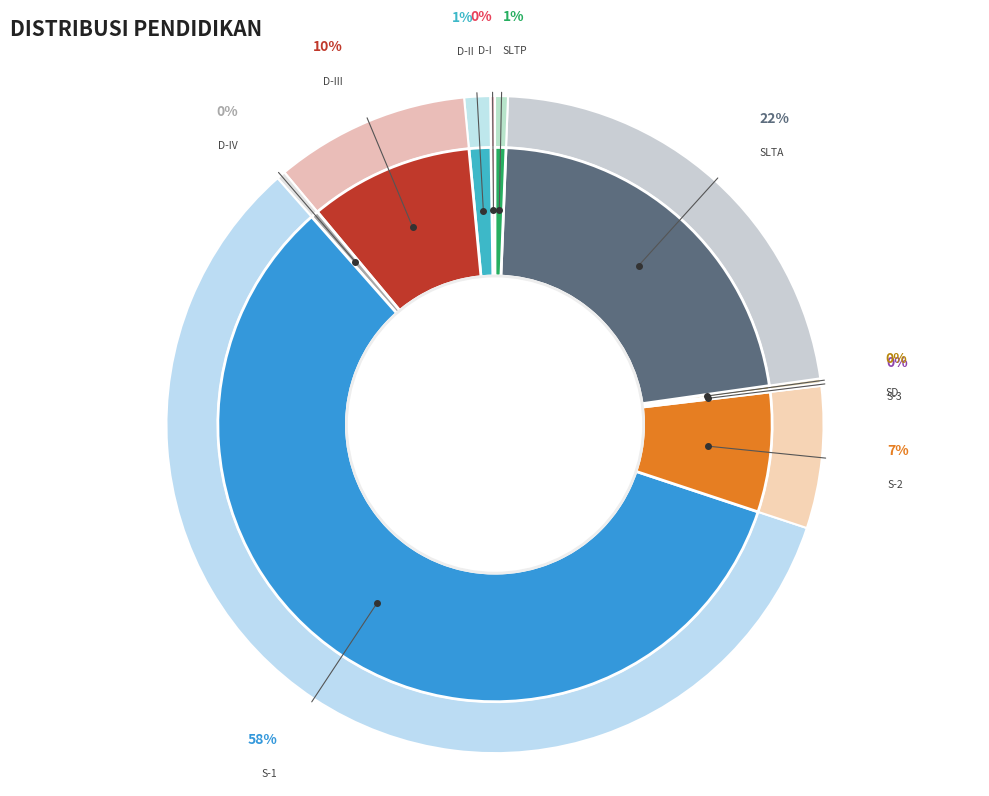

The S-1 slice represents 48% of the pie. True or false?

False